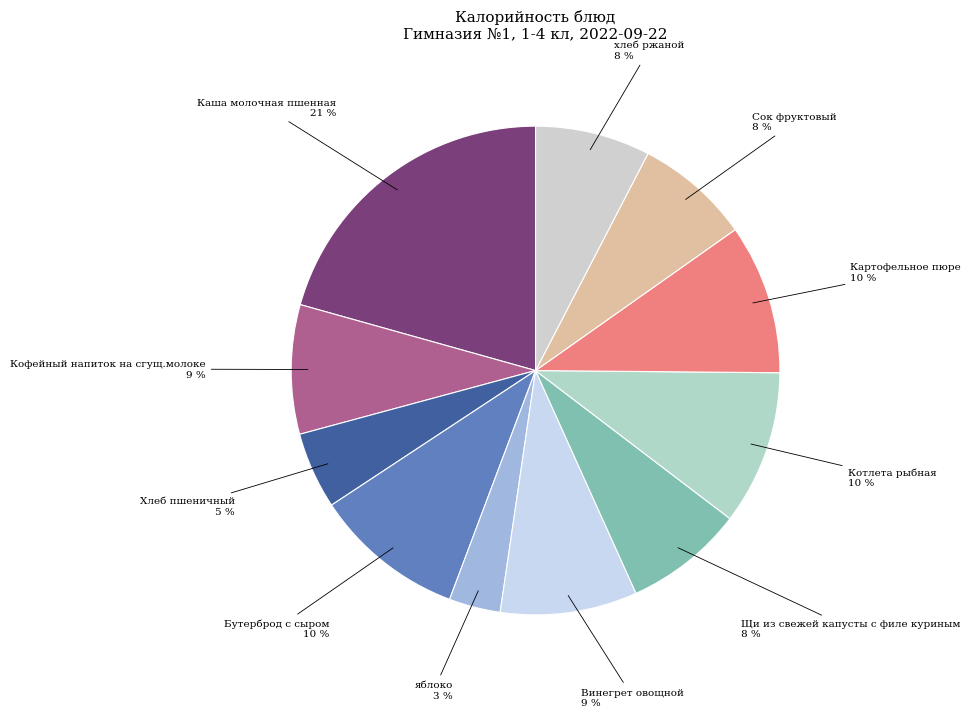

The Щи из свежей капусты с филе куриным slice represents 8% of the pie. True or false?

True